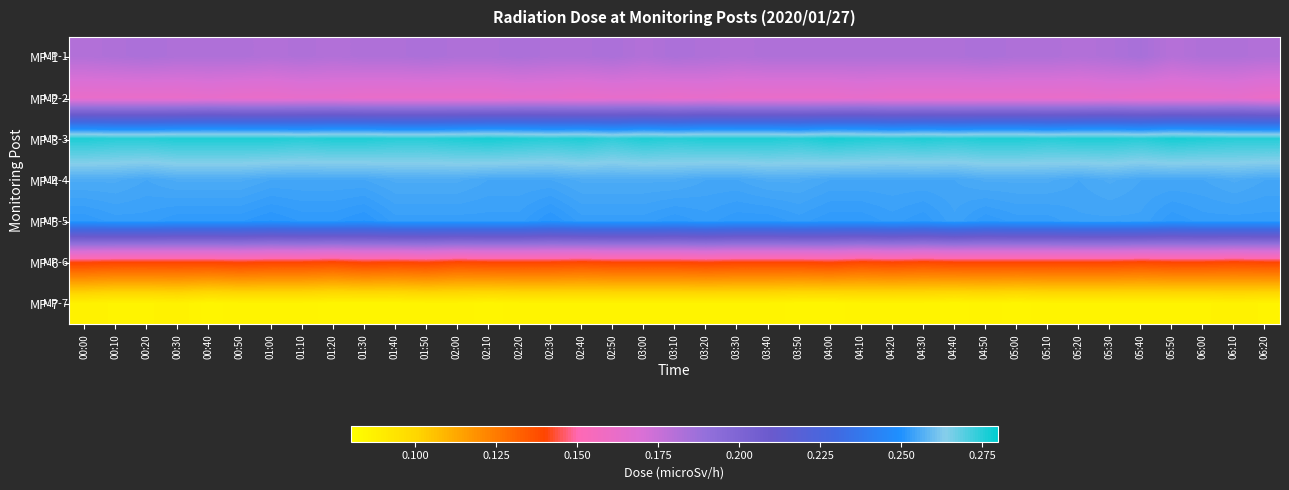

Between 00:50 and 01:20, which series saw the biggest shift?

MP-6